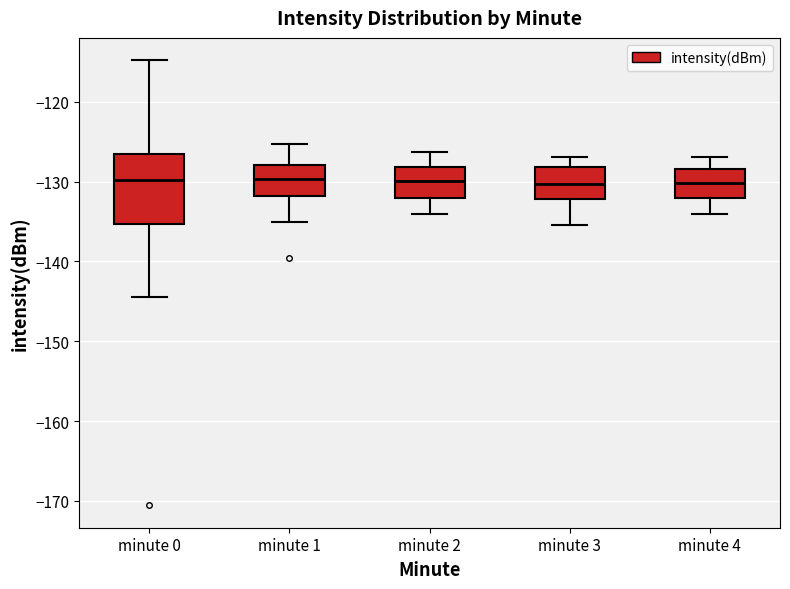

Reading left to right, transcribe this box plot: for each box, give where its median line is, the range the box spans, and where its two whiskers end, as read against the y-axis. The values are not printed on the chart, so give them approximately, as read against the axis.

minute 0: median -130, box -135 to -127, whiskers -144 to -115
minute 1: median -130, box -132 to -128, whiskers -135 to -125
minute 2: median -130, box -132 to -128, whiskers -134 to -126
minute 3: median -130, box -132 to -128, whiskers -135 to -127
minute 4: median -130, box -132 to -128, whiskers -134 to -127